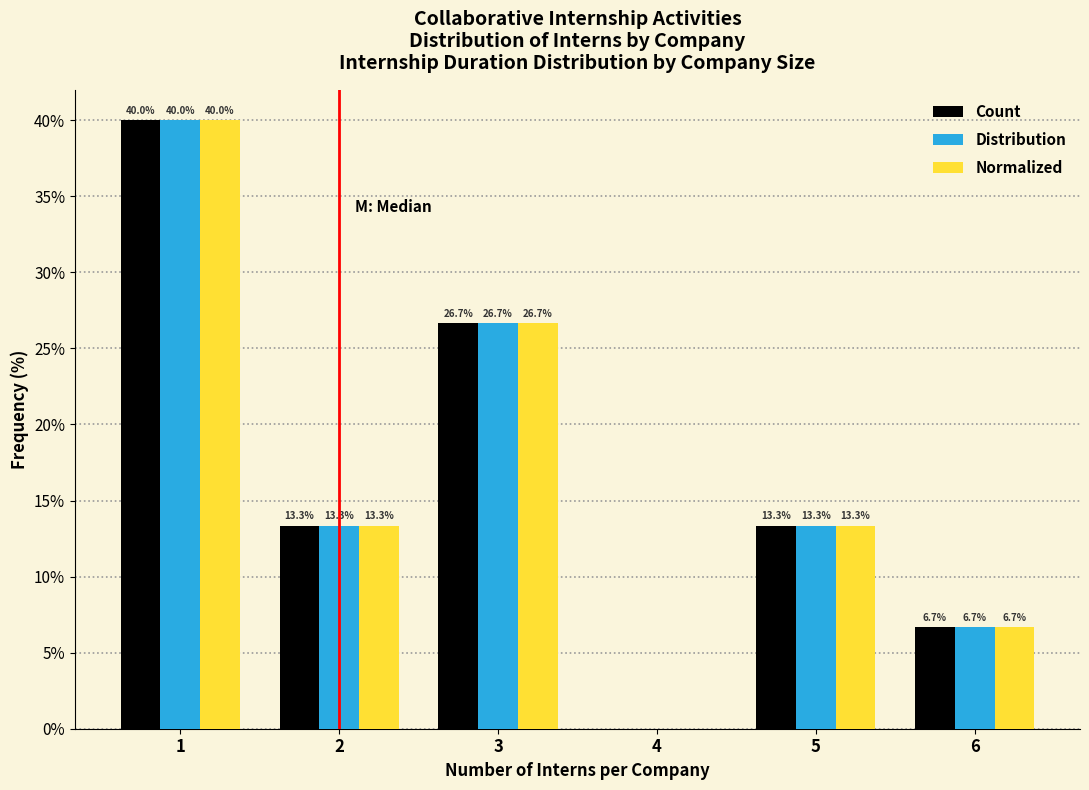

Is it true that Count equals 11.7 at 6?

False